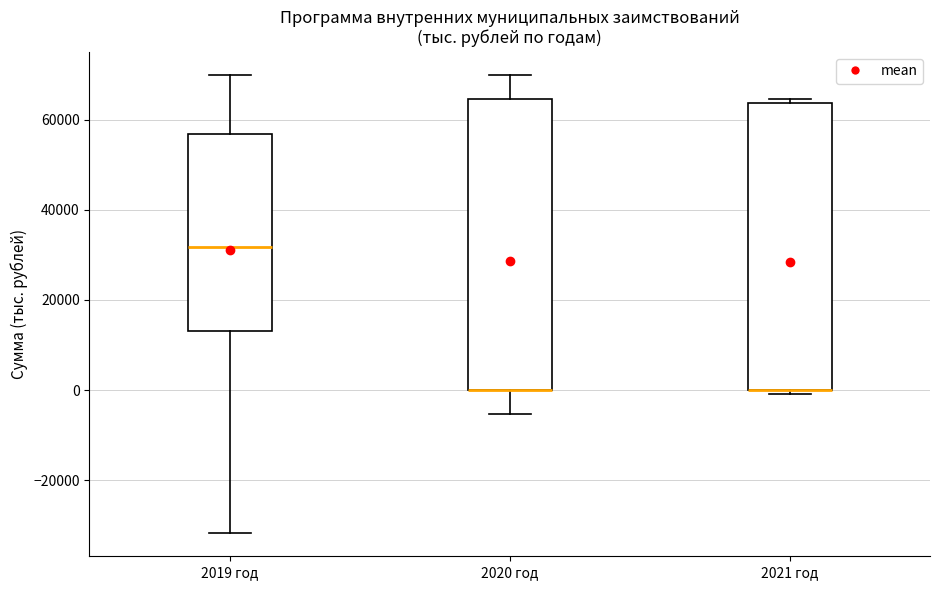

Reading left to right, transcribe this box plot: for each box, give where its median line is, the range the box spans, and where its two whiskers end, as read against the y-axis. The values are not printed on the chart, so give them approximately, as read against the axis.

2019 год: median 32000, box 14000 to 56000, whiskers -32000 to 70000
2020 год: median 0 (drawn on the box's lower edge), box 0 to 64000, whiskers -6000 to 70000
2021 год: median 0 (drawn on the box's lower edge), box 0 to 64000, whiskers 0 (just below the box's lower edge) to 64000 (just above the box's upper edge)